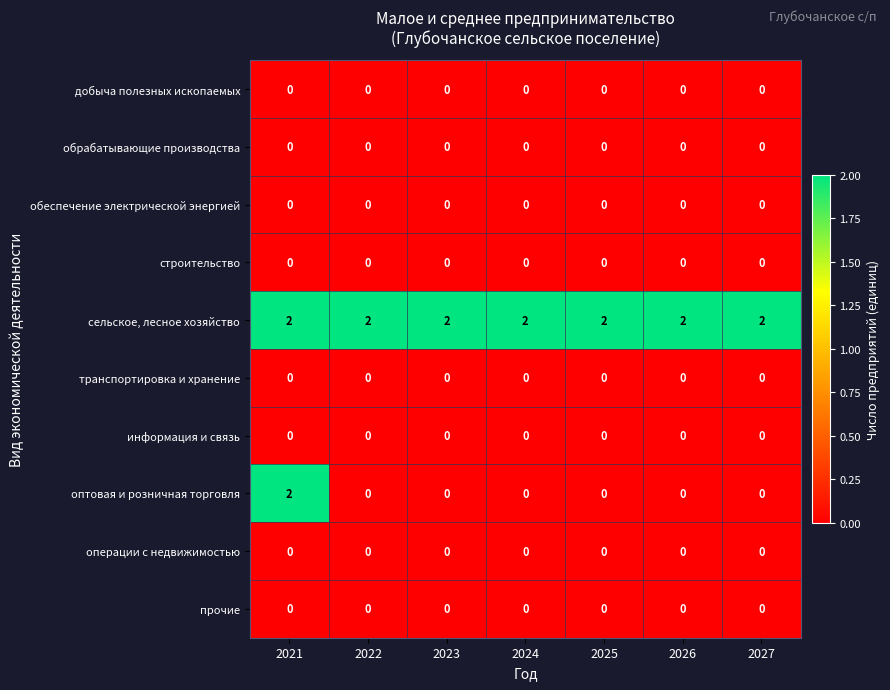

Which series has the widest spread of values?

оптовая и розничная торговля